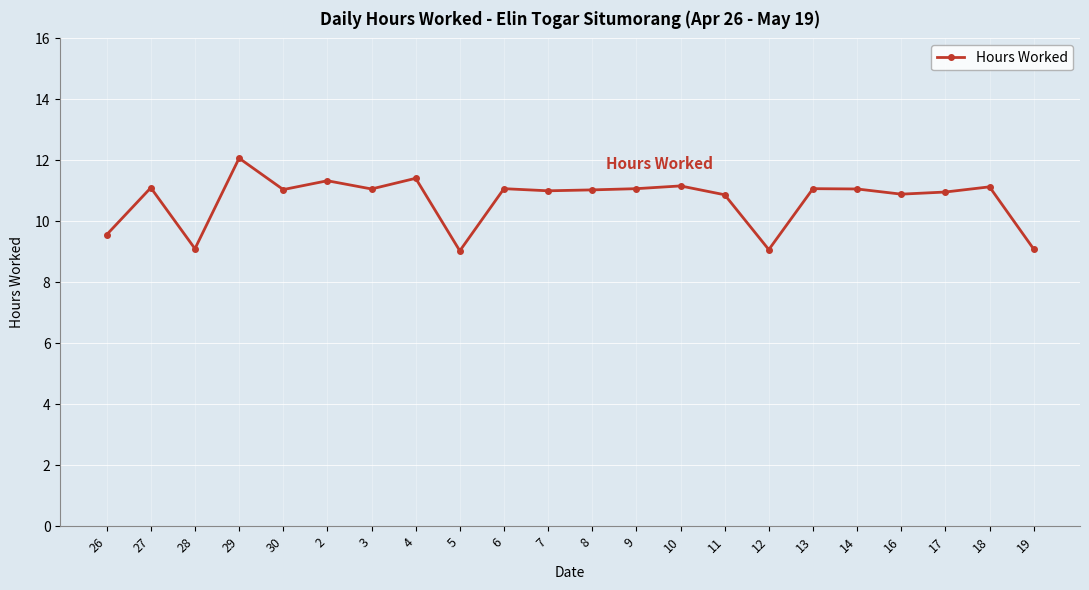

What is the difference between the maximum and minimum values?

3.0